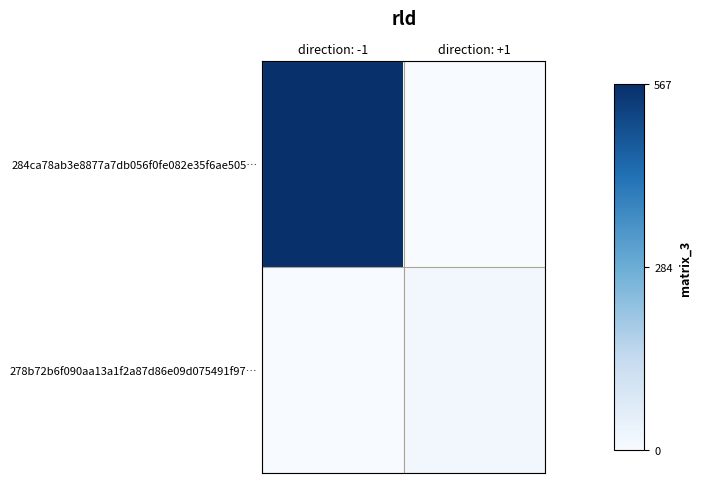

Between direction: +1 and direction: -1, which is larger?

direction: -1